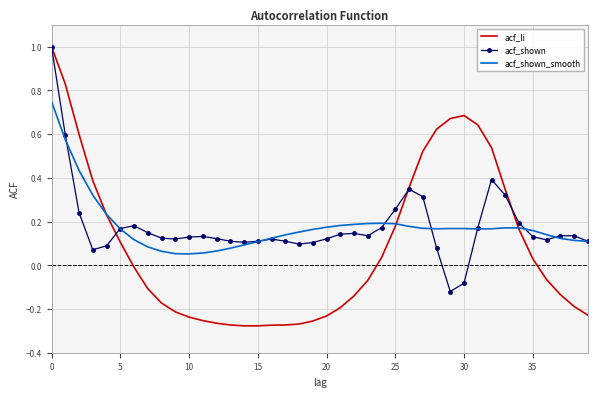

What is the greatest value displayed?

1.0